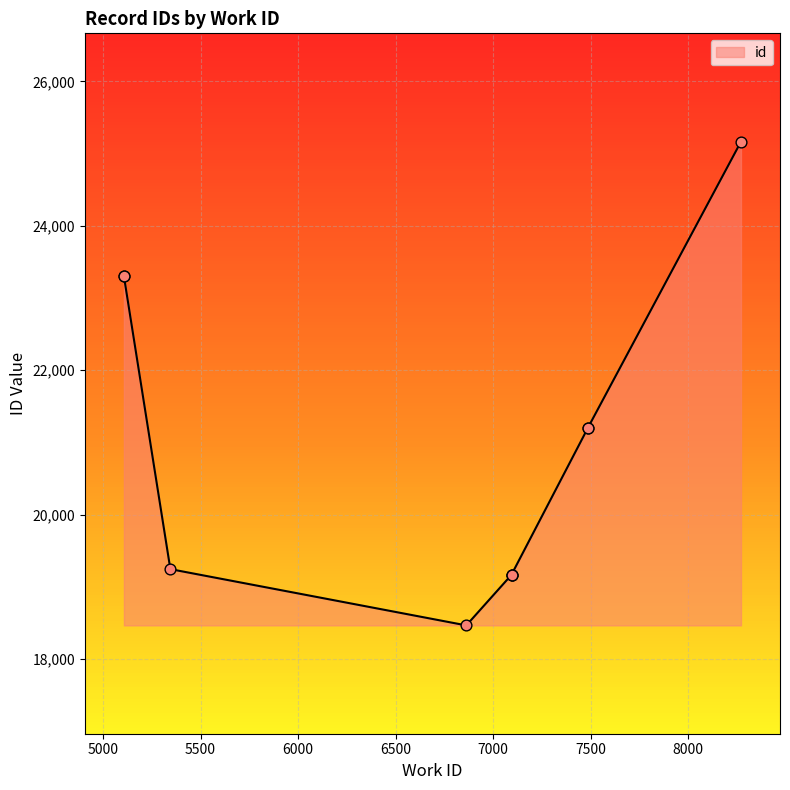

What is the change in value from 7094 to 5107?

+4131